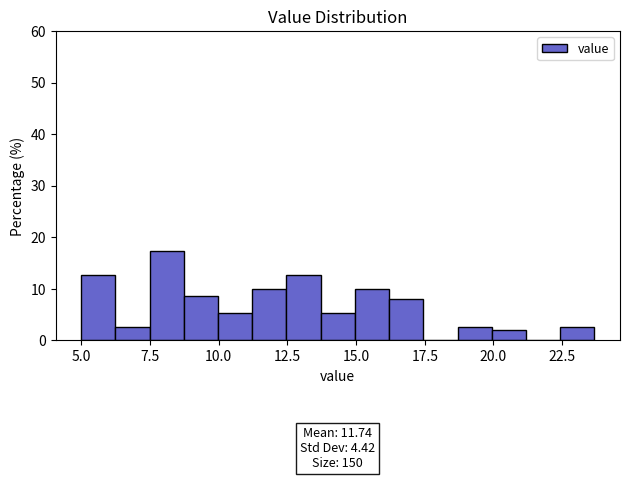

Read against the x-axis, roughly where is the centre of the tallest bar?

8.0